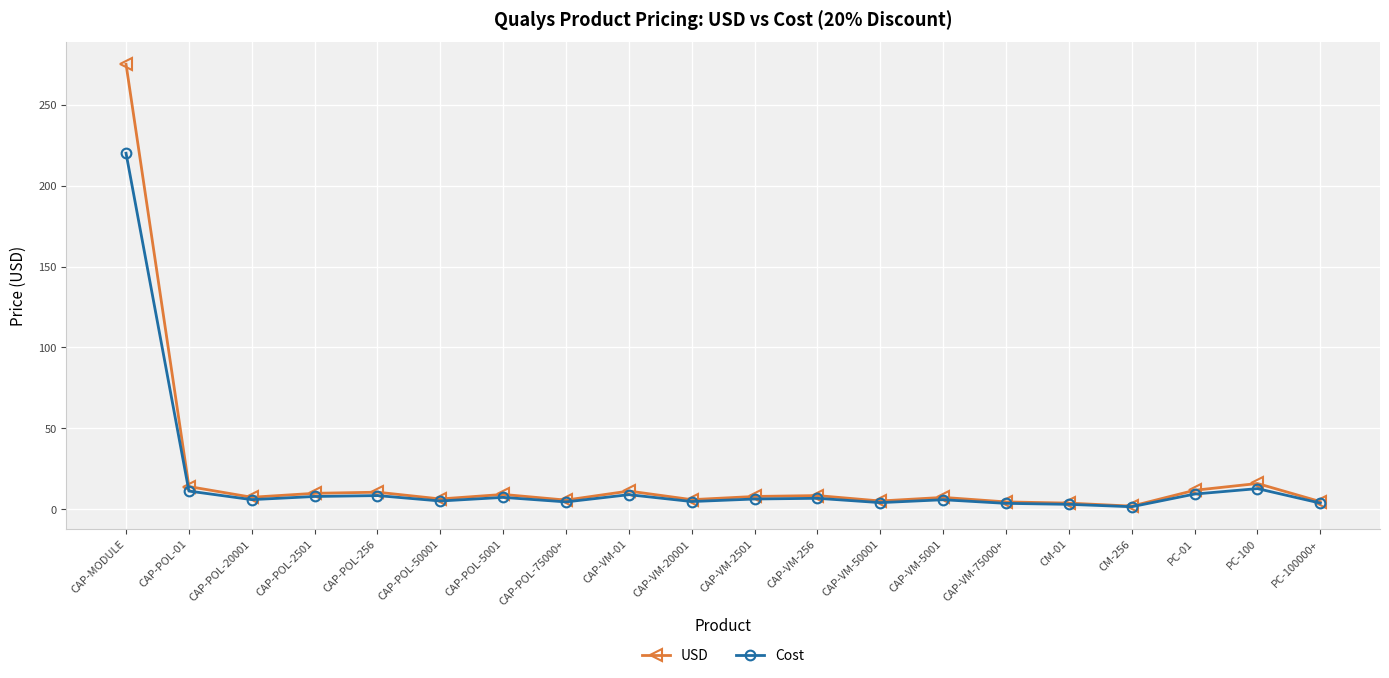

What are all the series names shown in the legend?

USD, Cost